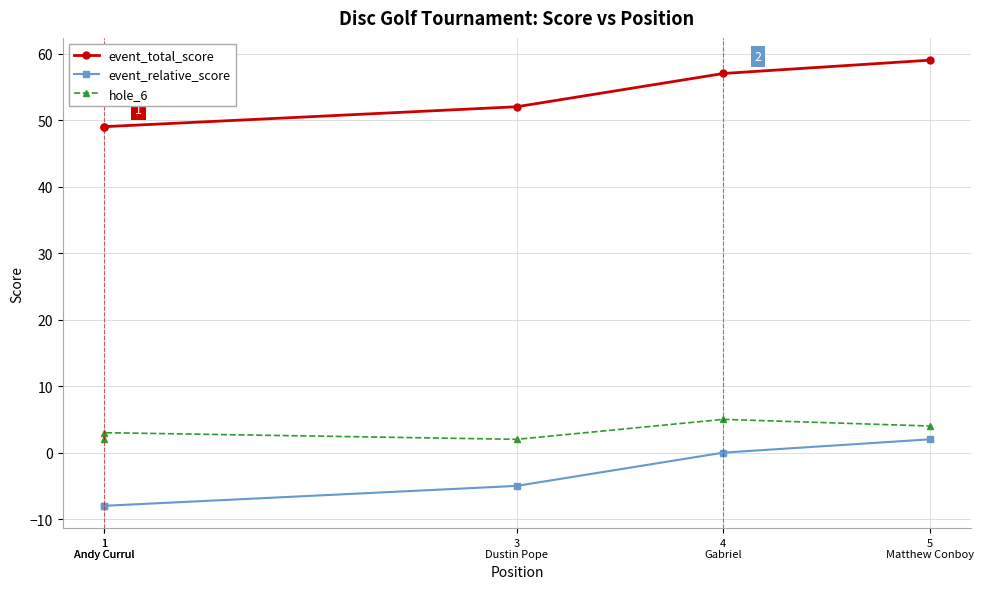

Reading left to right, list all the values displayed in this chart.

event_total_score: 49	49	52	57	59
event_relative_score: -8	-8	-5	0	2
hole_6: 2	3	2	5	4